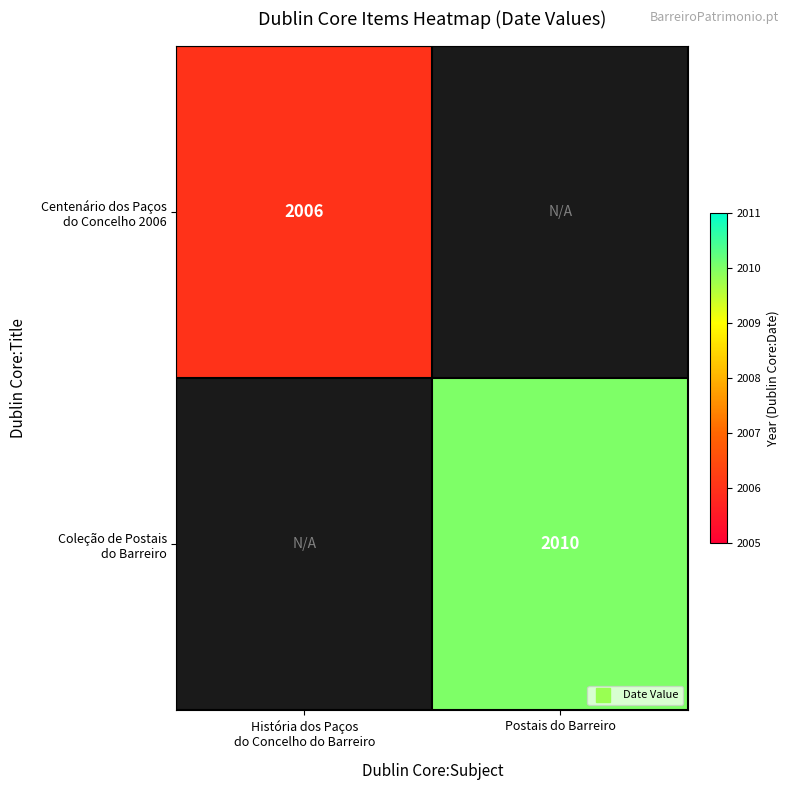

Is it true that Centenário dos Paços do Concelho 2006 equals 2006.0 at História dos Paços do Concelho do Barreiro?

True